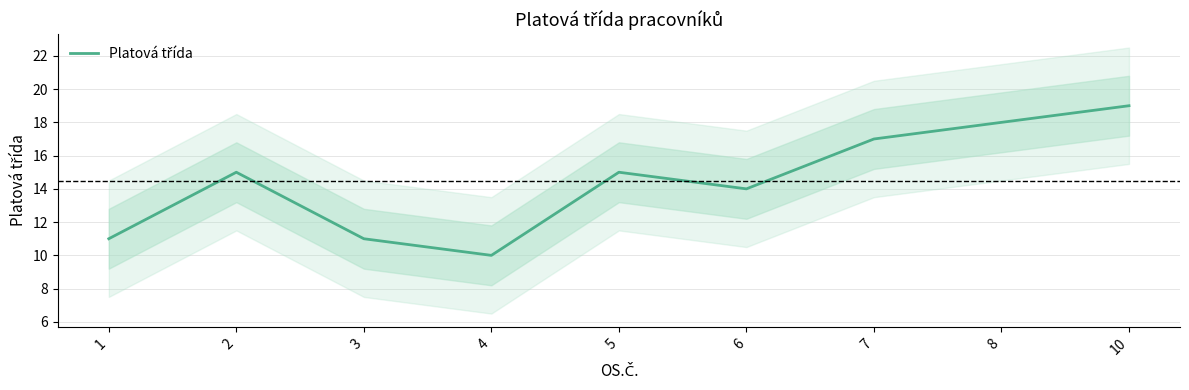

What is the average value?

14